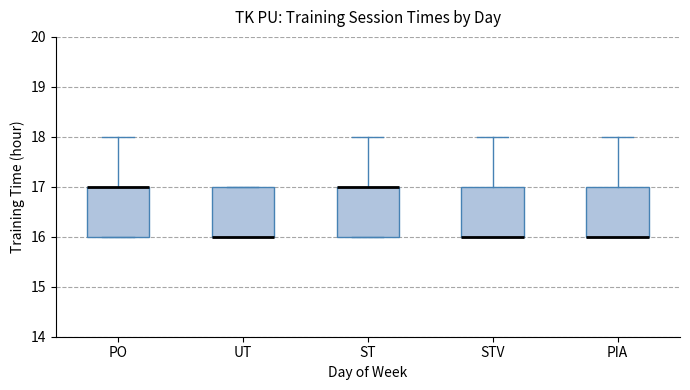

Reading left to right, transcribe this box plot: for each box, give where its median line is, the range the box spans, and where its two whiskers end, as read against the y-axis. The values are not printed on the chart, so give them approximately, as read against the axis.

PO: median 17 (drawn on the box's upper edge), box 16 to 17, whiskers 16 to 18
UT: median 16 (drawn on the box's lower edge), box 16 to 17, whiskers 16 to 17
ST: median 17 (drawn on the box's upper edge), box 16 to 17, whiskers 16 to 18
STV: median 16 (drawn on the box's lower edge), box 16 to 17, whiskers 16 to 18
PIA: median 16 (drawn on the box's lower edge), box 16 to 17, whiskers 16 to 18